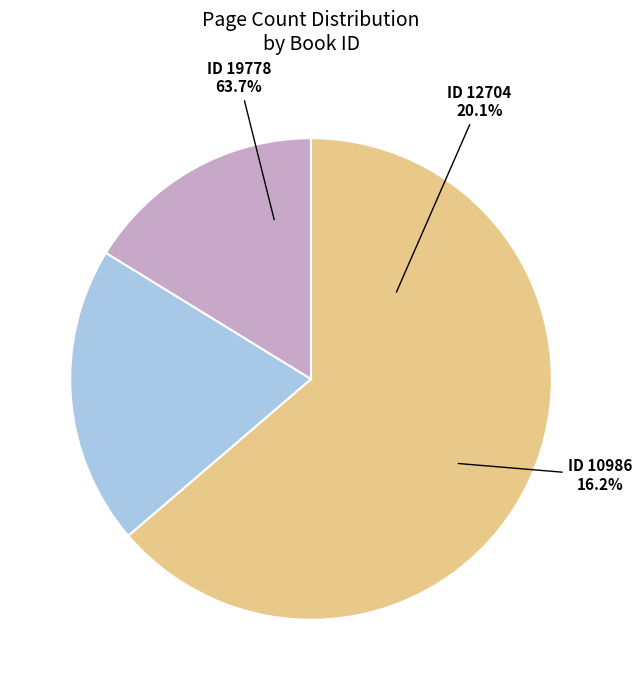

To the nearest percent, what is the average slice percentage?

33%